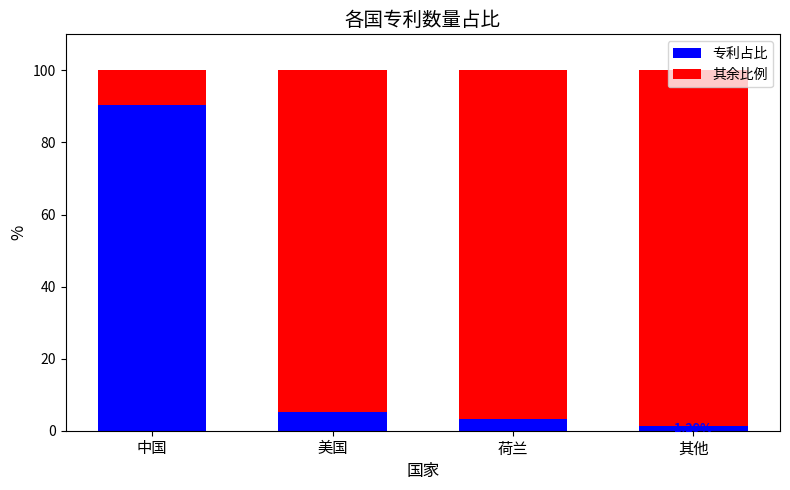

Where does the 专利占比 series first go above 5?

中国